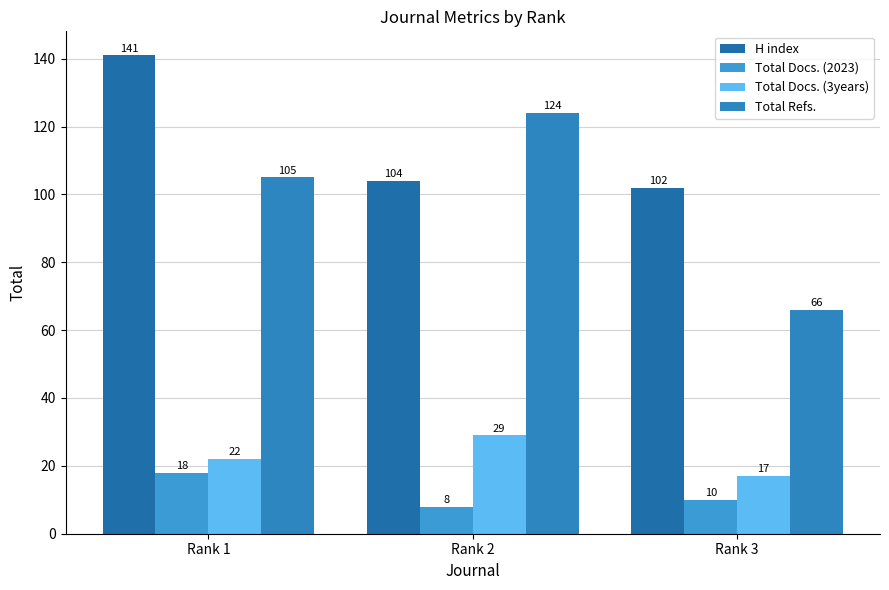

Reading left to right, list all the values displayed in this chart.

H index: 141	104	102
Total Docs. (2023): 18	8	10
Total Docs. (3years): 22	29	17
Total Refs.: 105	124	66